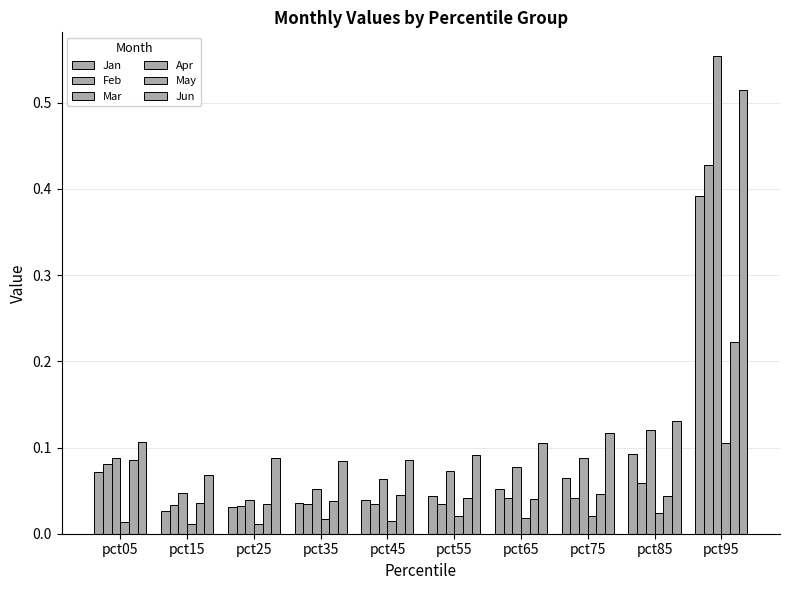

At how many categories does at least one series exceed 0?

10